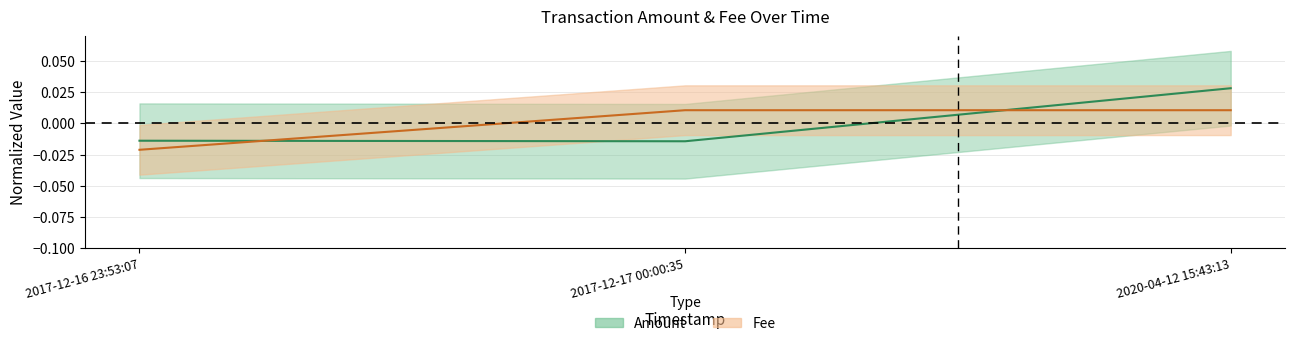

True or false: Amount has a value of -0.0 at 2017-12-16 23:53:07.

True